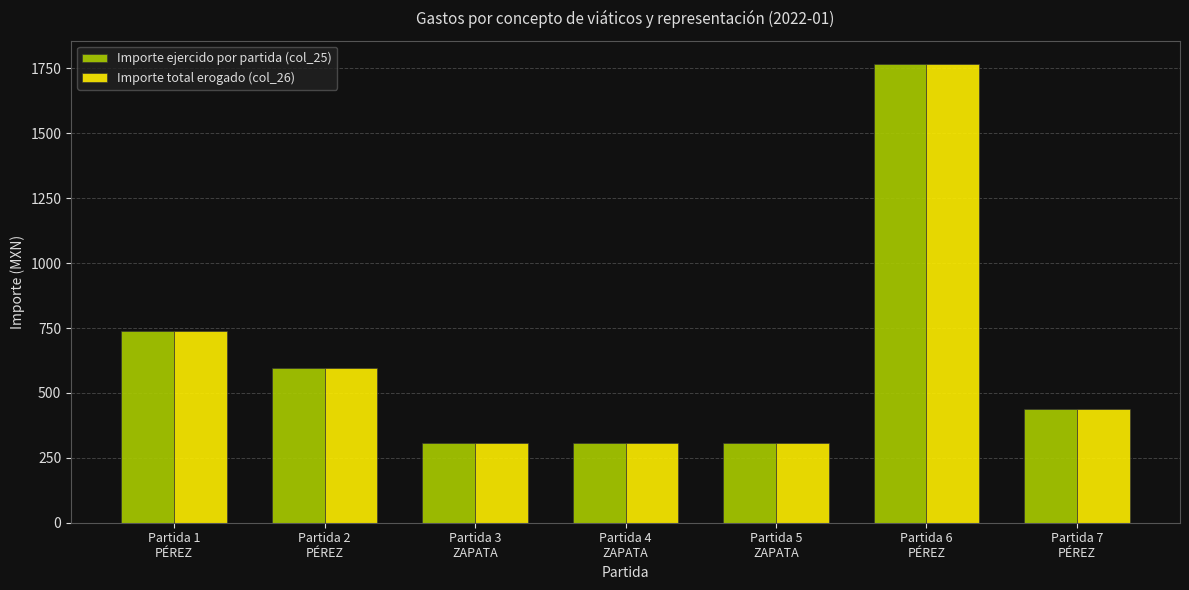

Read the Importe ejercido por partida (col_25) value at Partida 1
PÉREZ.

740.0